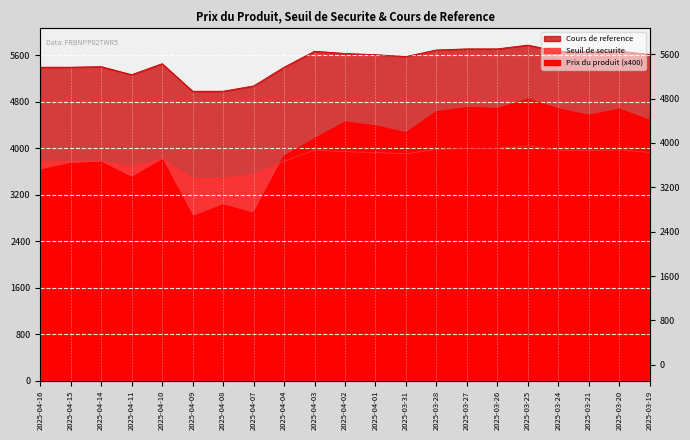

At 2025-03-31, list the series in order from smallest to largest.

Seuil de securite, Prix du produit, Cours de reference